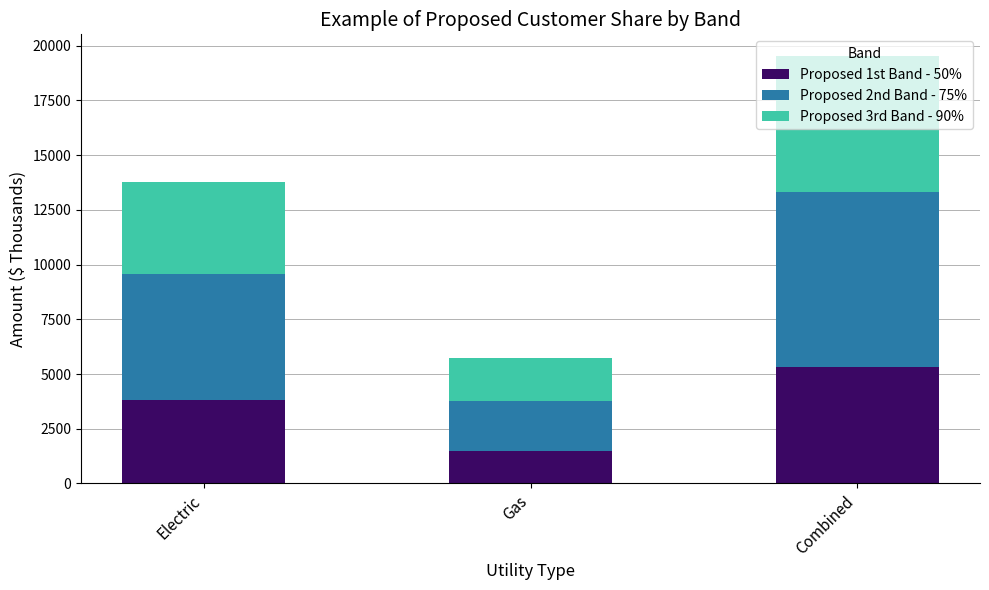

What is the difference between the maximum and minimum values in the Proposed 1st Band - 50% series?

3825.0